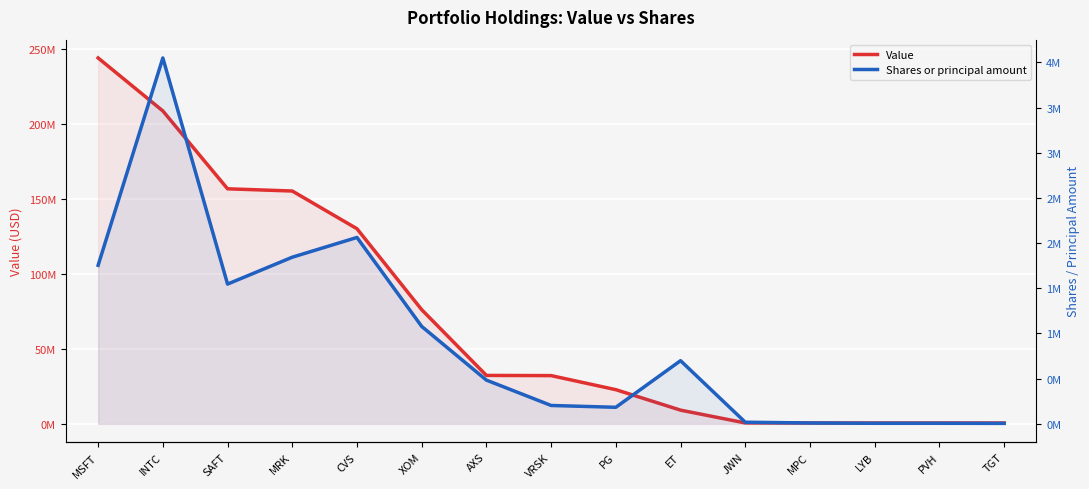

At how many categories does at least one series exceed 136333993?

4